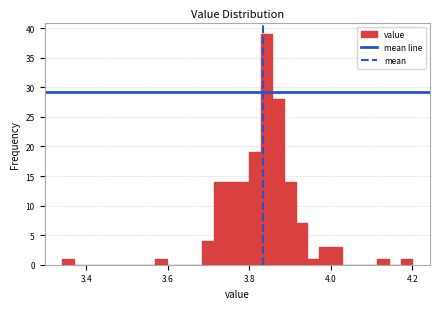

Around what value on the x-axis is the tallest bar? Give the approximate position of its centre, as read against the axis.

3.84